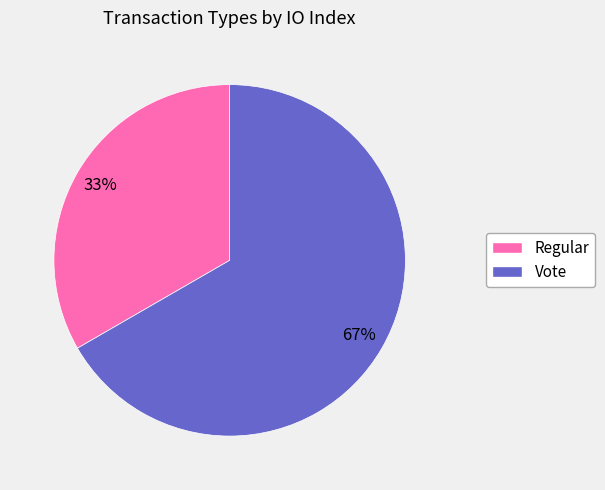

Combined, do Vote and Regular account for over 50%?

Yes